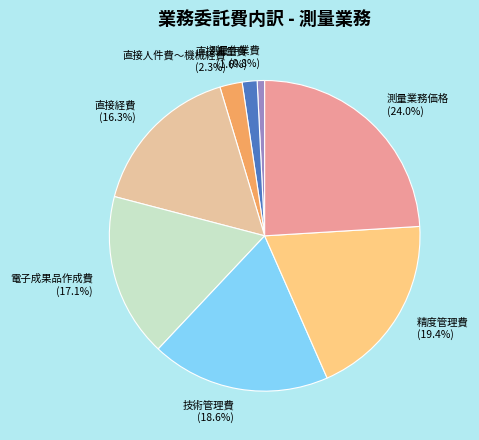

What is the smallest slice in the pie chart?

測量作業費